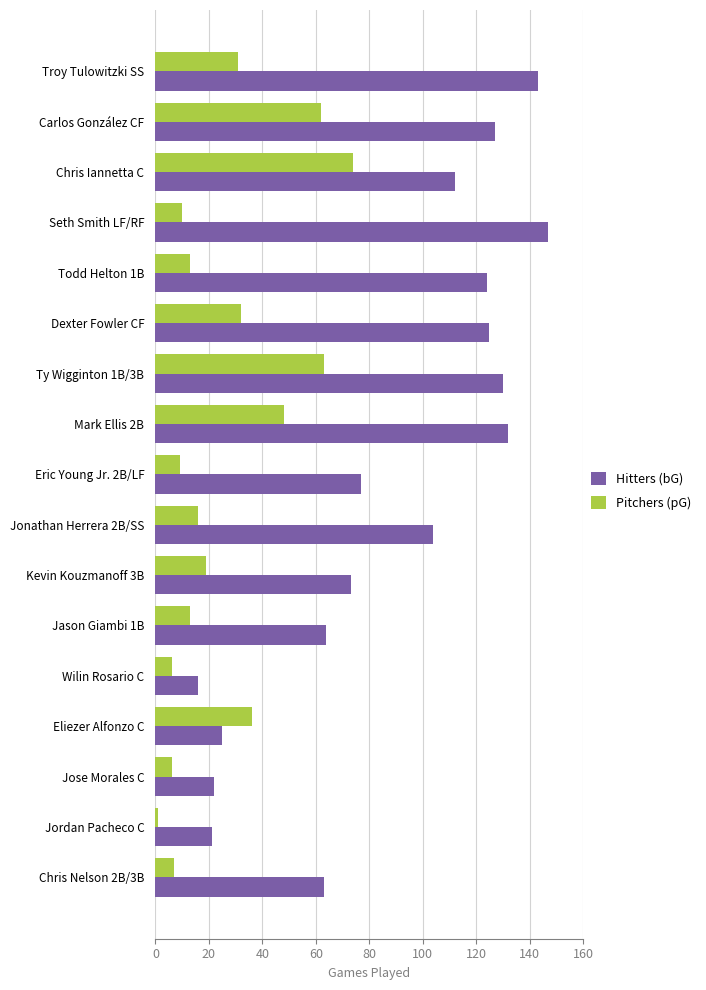

The Hitters (bG) series shows 222 at Seth Smith LF/RF. True or false?

False